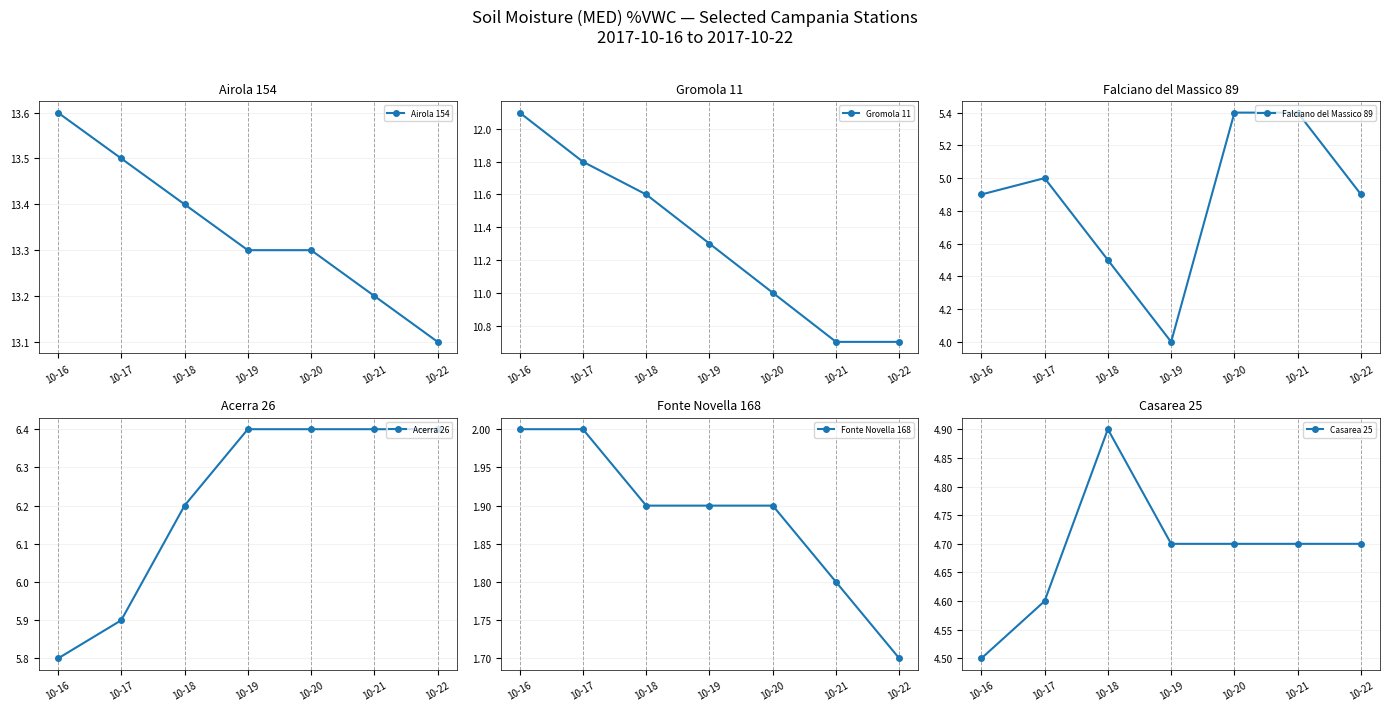

What are all the series names shown in the legend?

Airola 154, Gromola 11, Falciano del Massico 89, Acerra 26, Fonte Novella 168, Casarea 25